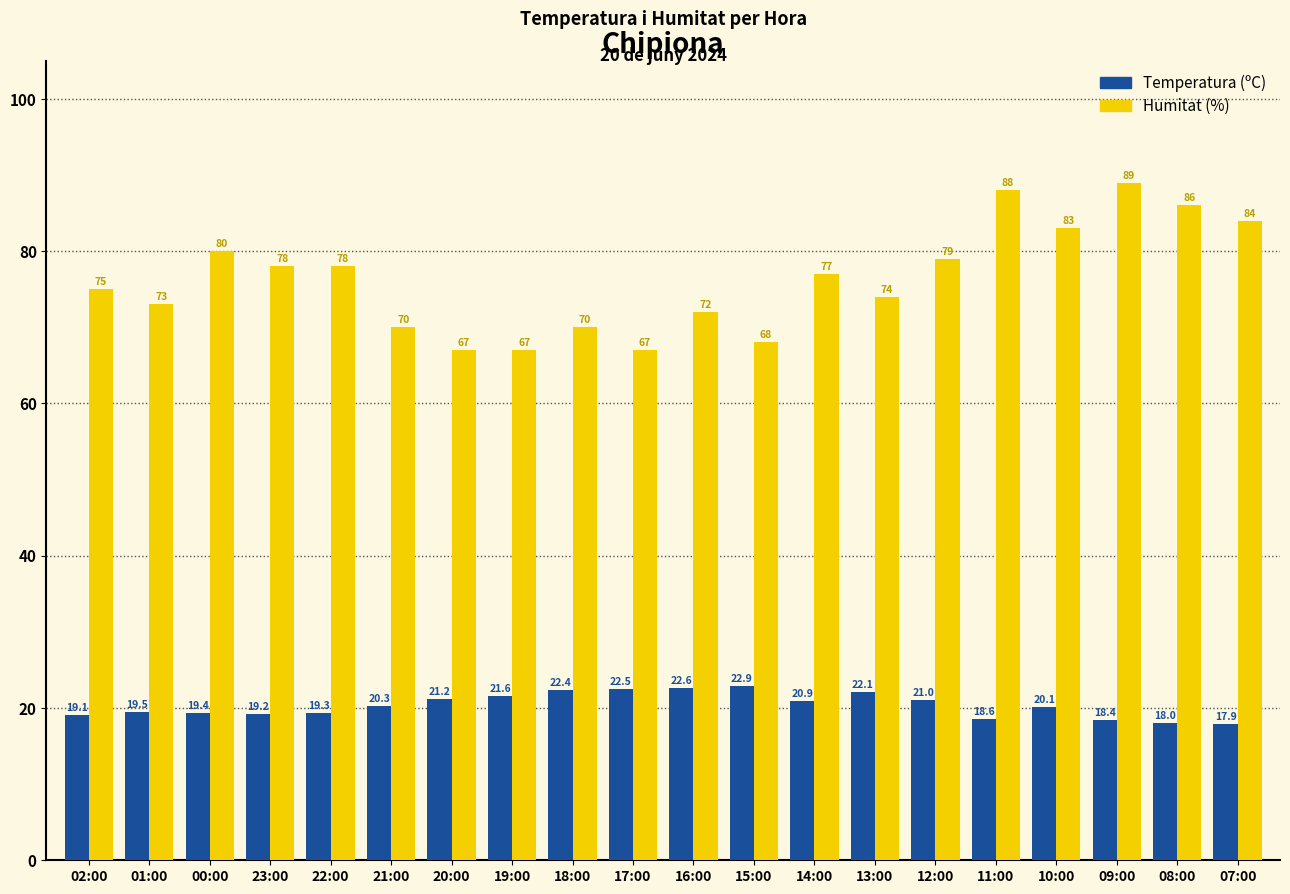

What value does the Humitat (%) series have at 23:00?

78.0